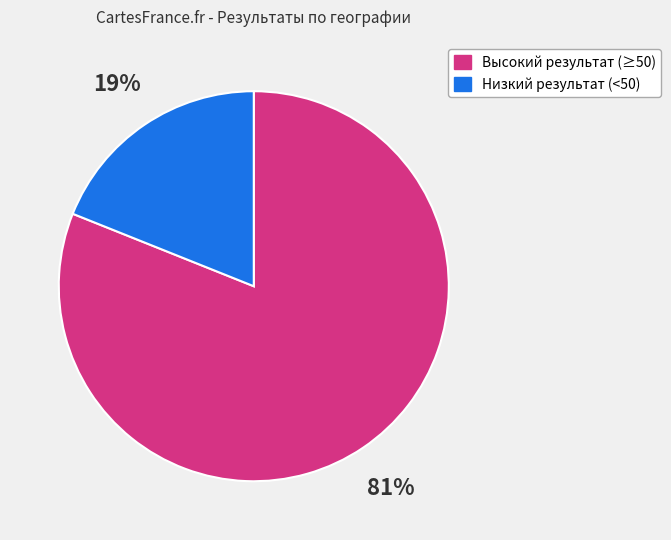

To the nearest percent, what is the average slice percentage?

50%